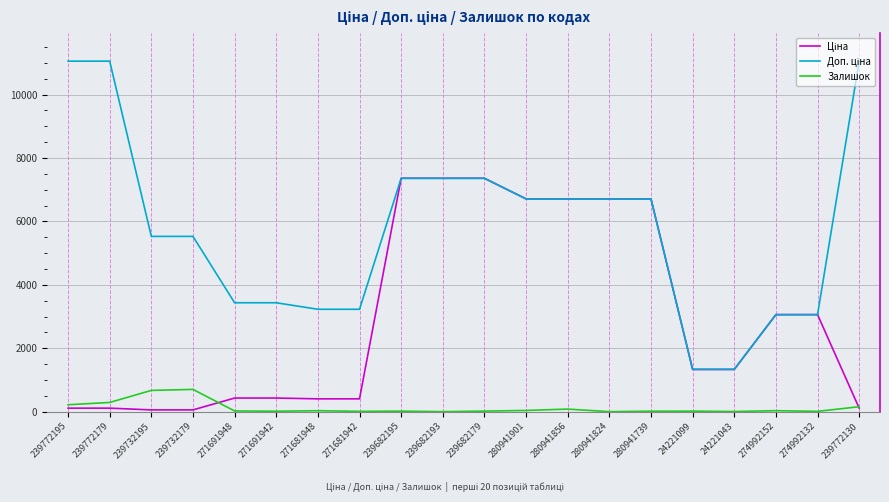

The Залишок series shows 13.0 at 271691942. True or false?

True